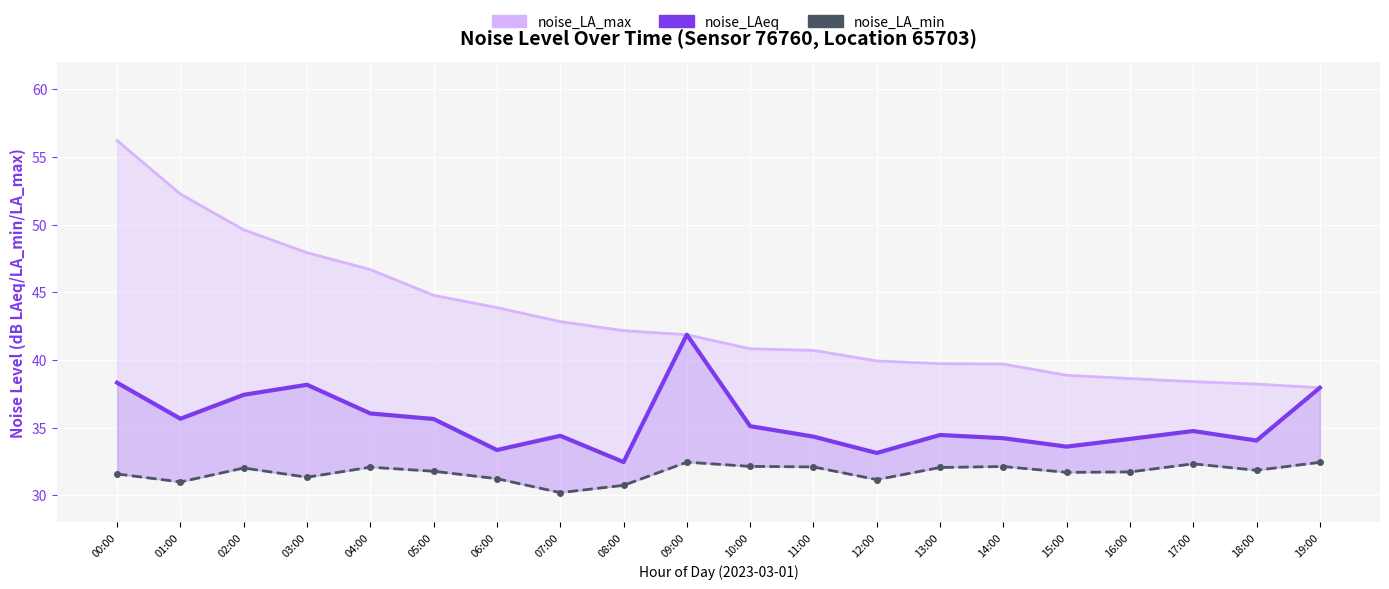

True or false: noise_LA_max and noise_LAeq cross at least once.

False